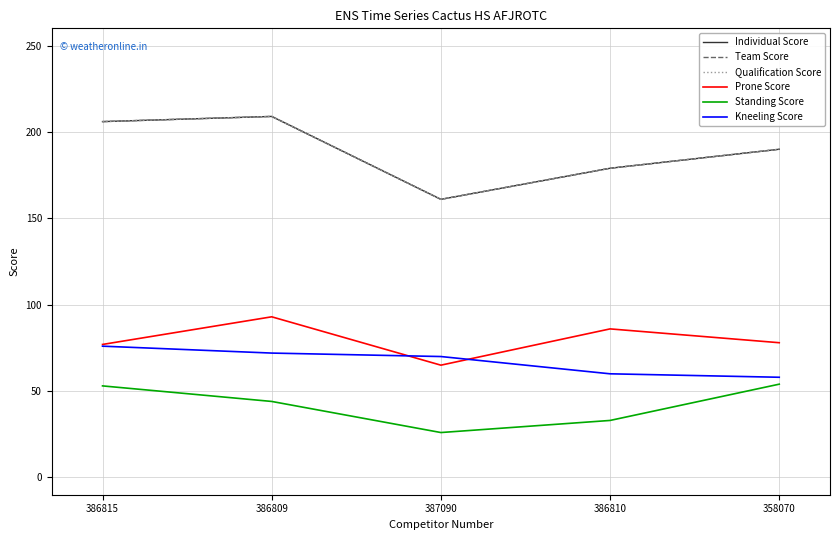

Is this an area chart (filled region under the line)?

No